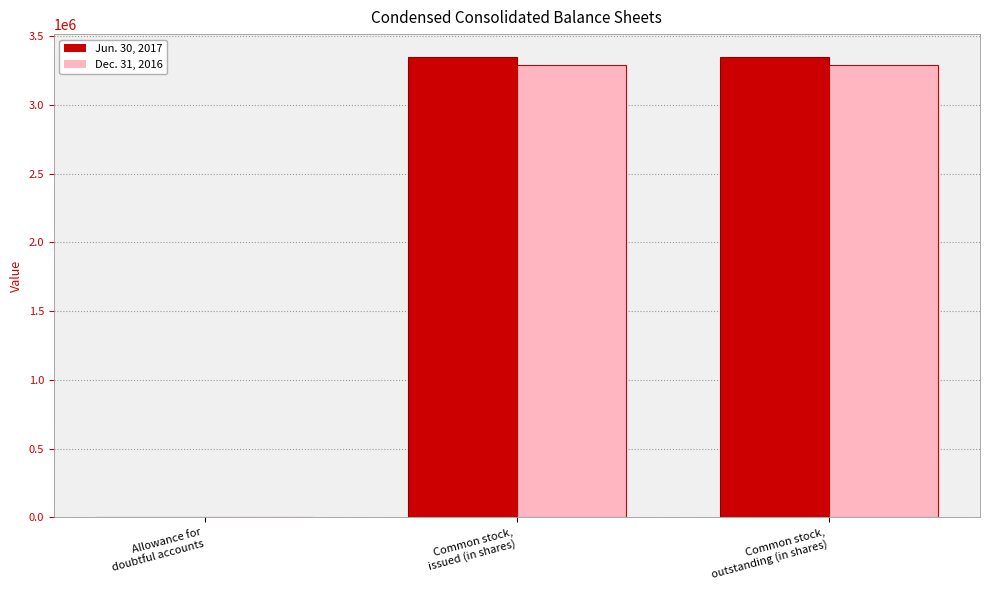

What is the sum of the Dec. 31, 2016 values at Allowance for
doubtful accounts and Common stock,
issued (in shares)?

3291937